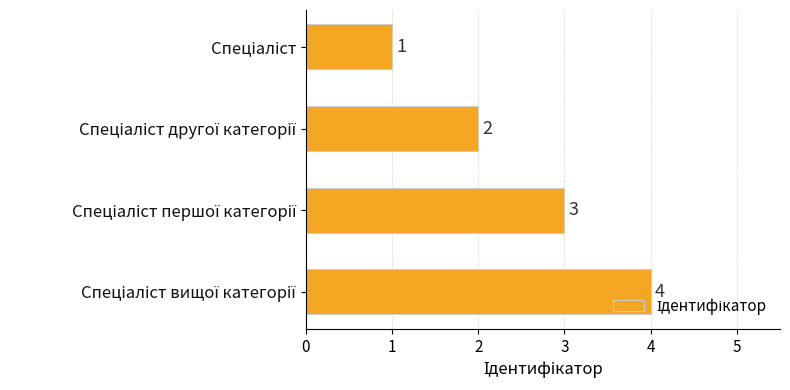

Does the chart contain any negative values?

No